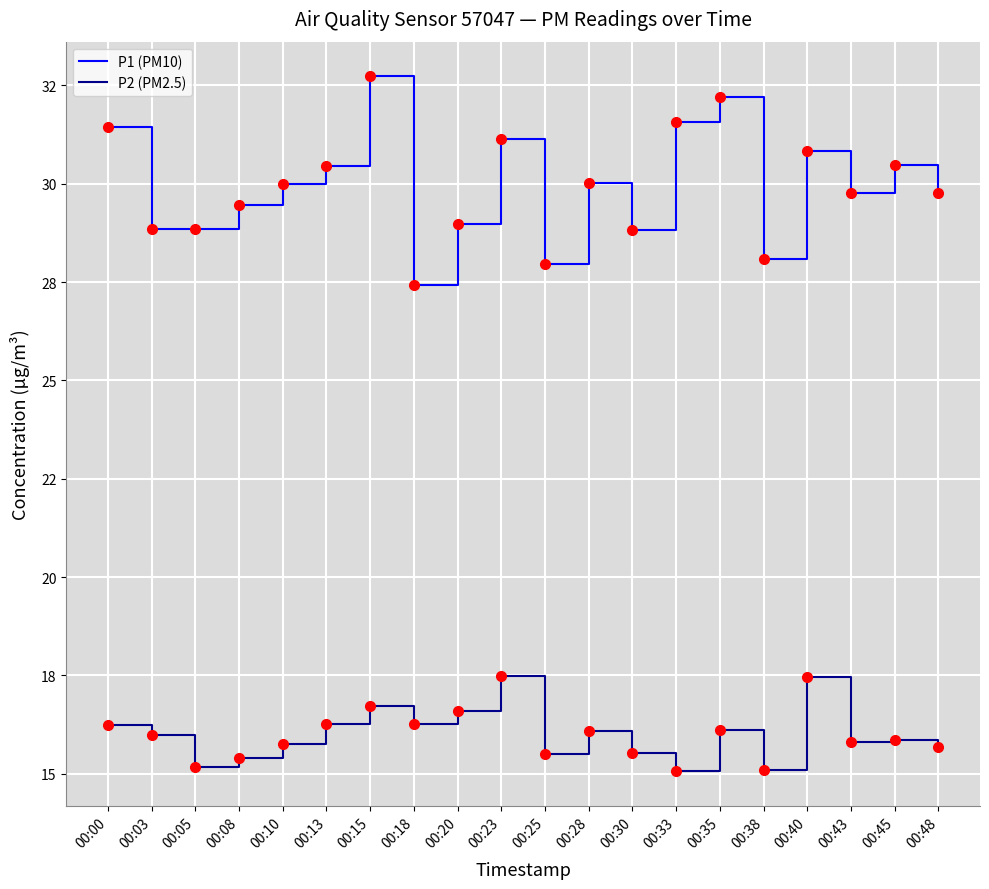

What is the total value across all series at 00:33?

46.6